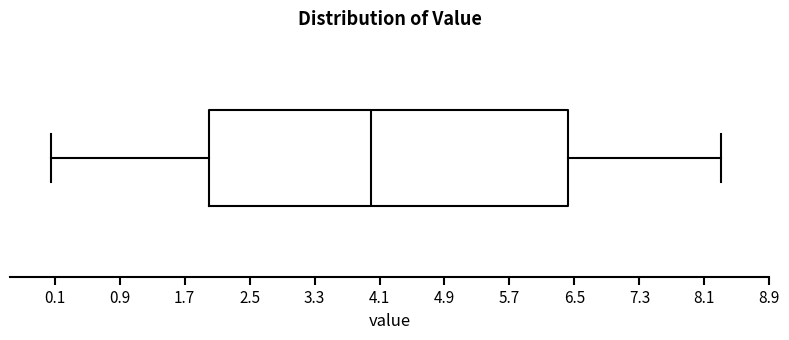

Where does the median line of the box sit on the x-axis? The values are not printed on the chart, so give them approximately, as read against the axis.

4.0